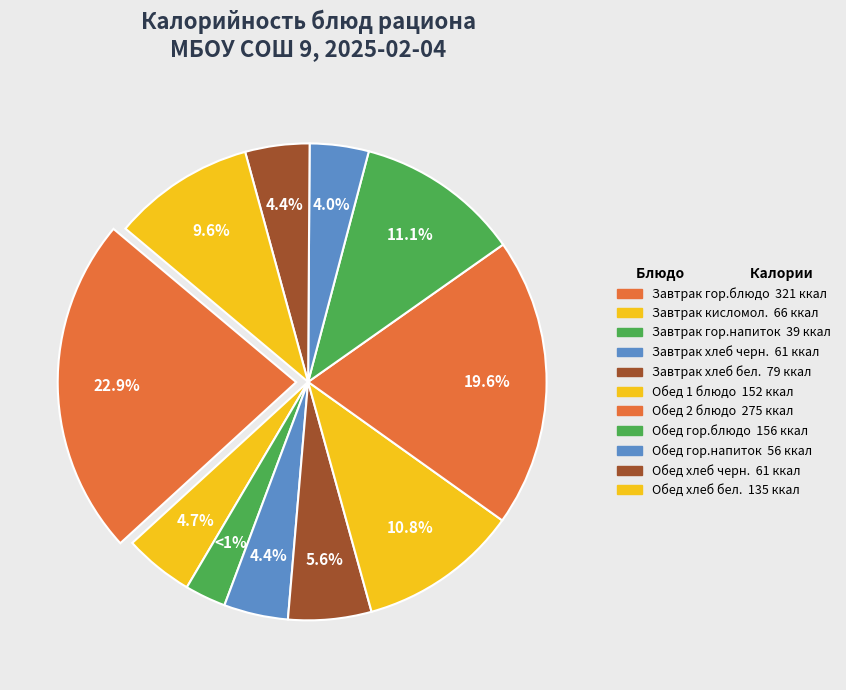

What percentage is the Обед гор.напиток slice, to the nearest percent?

4%